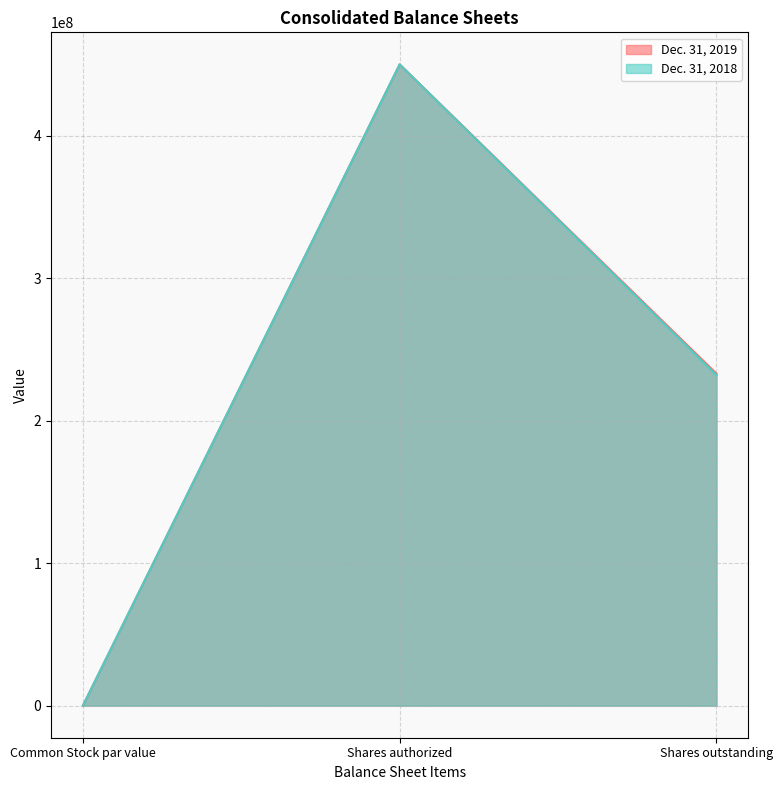

Between Common Stock par value and Shares outstanding, which is larger?

Shares outstanding